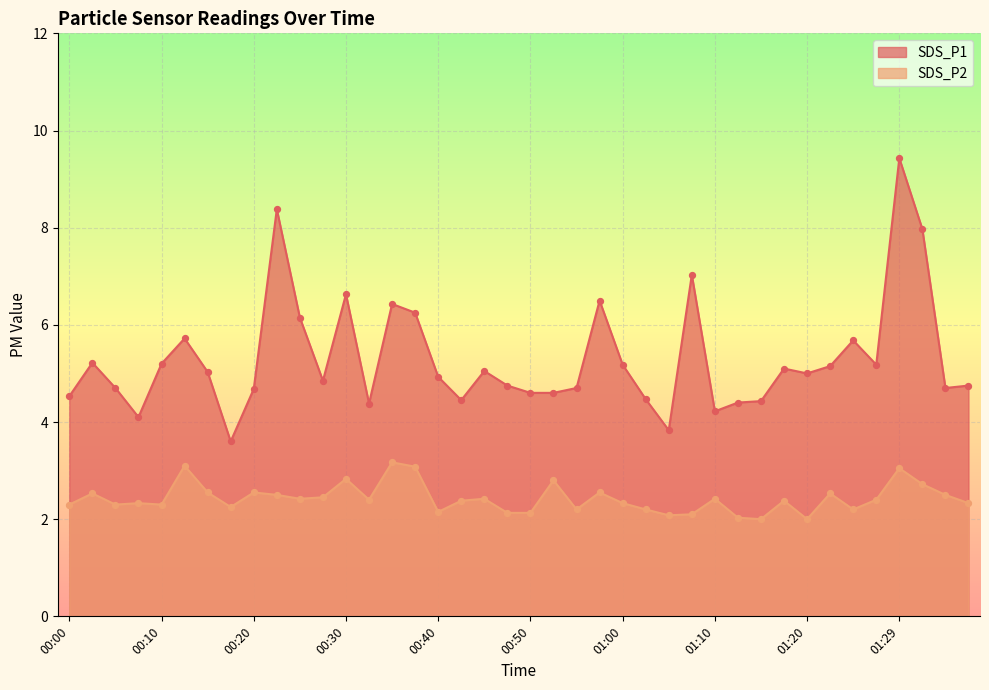

At which category is the sum across all series the highest?

01:29